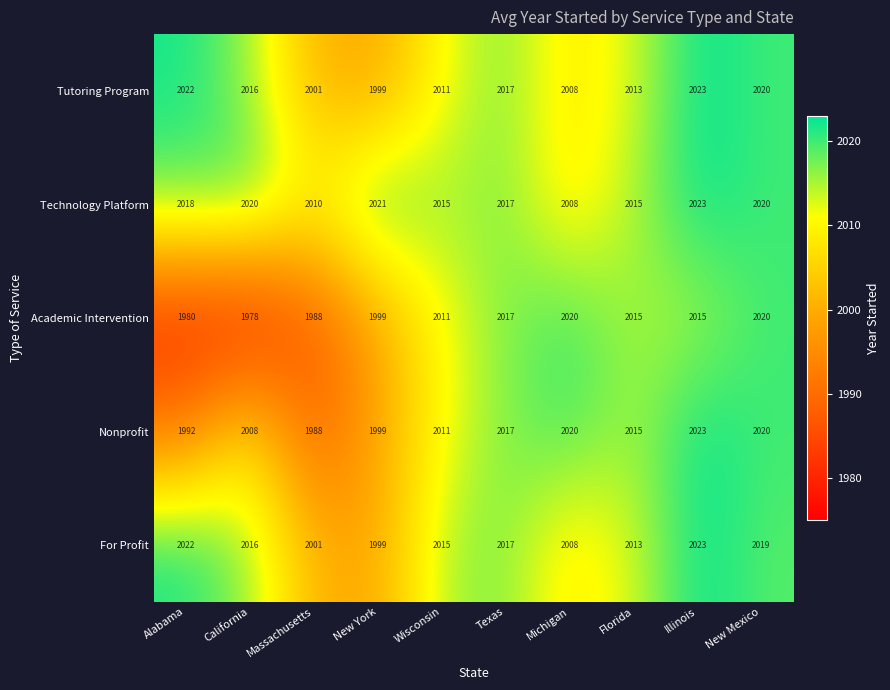

The value of Nonprofit at Michigan is 2020. True or false?

True